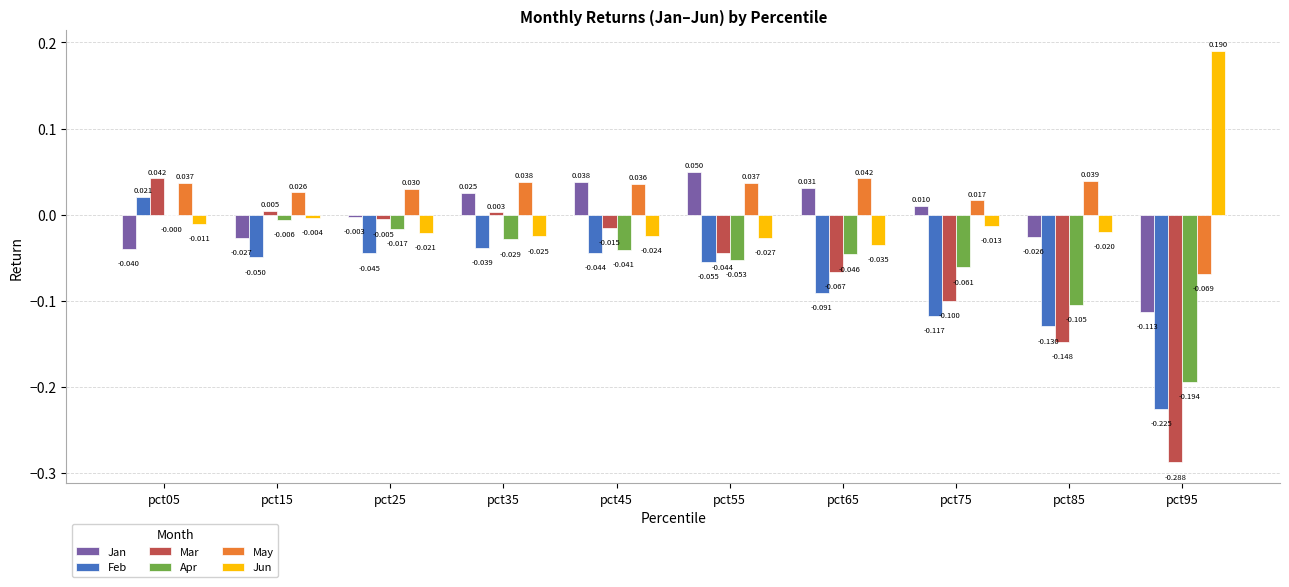

Which series changed the most between pct55 and pct75?

Feb